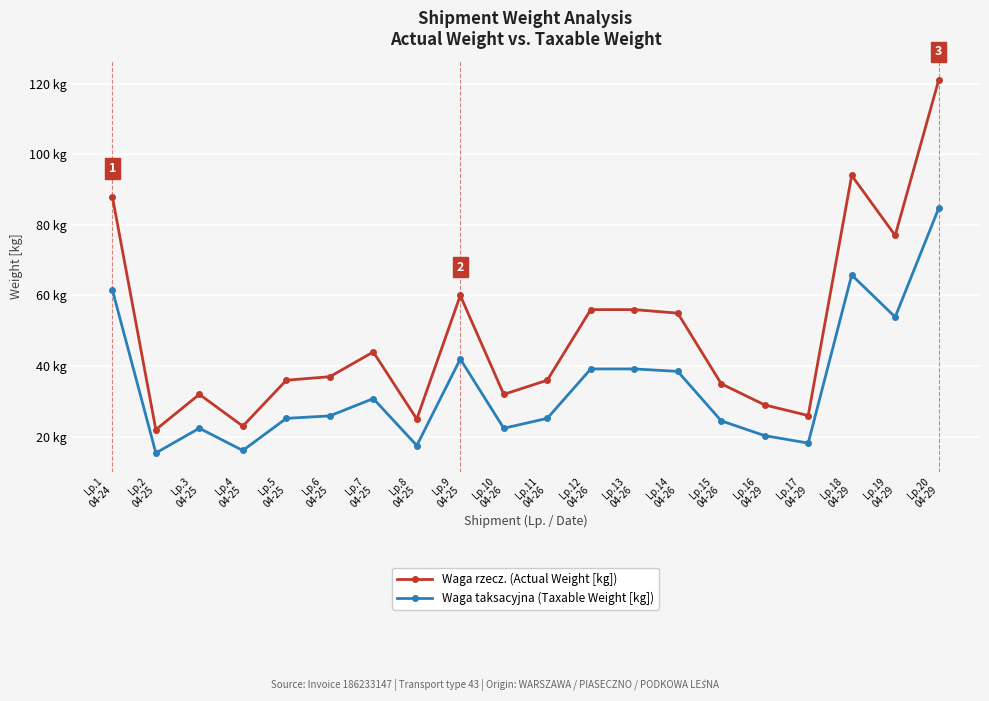

What position from the right is Lp.18
04-29?

3